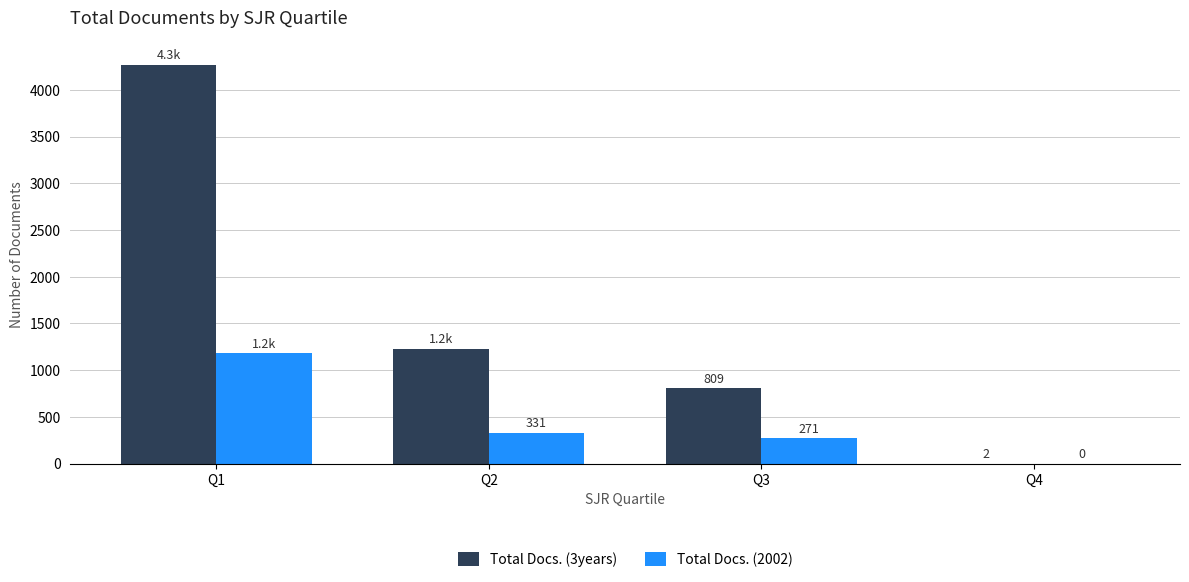

The value of Total Docs. (3years) at Q2 is 1228. True or false?

True